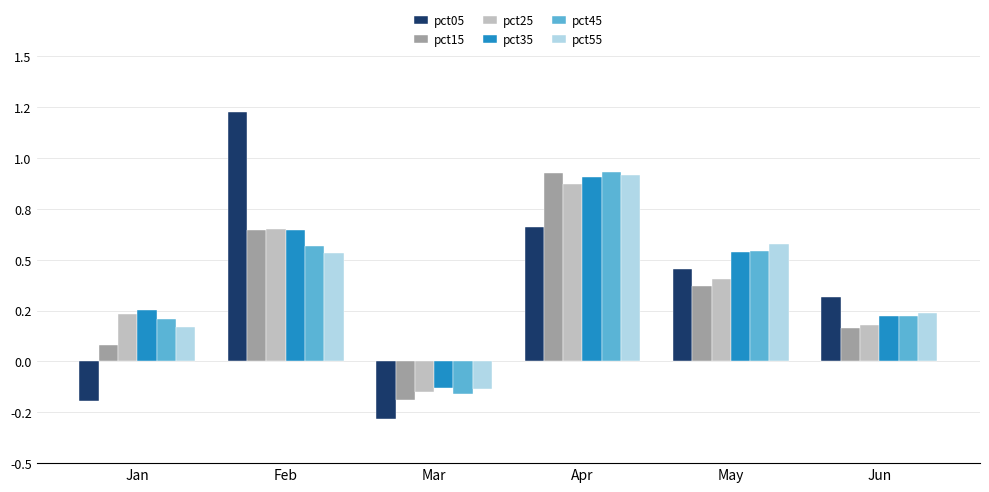

Does the chart contain any negative values?

Yes